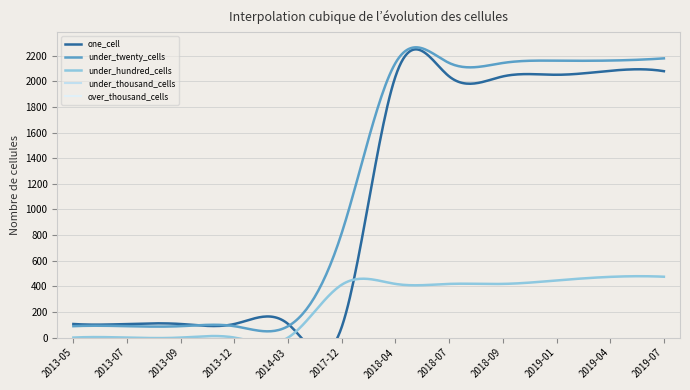

Which series has the largest range (max minus min)?

under_twenty_cells